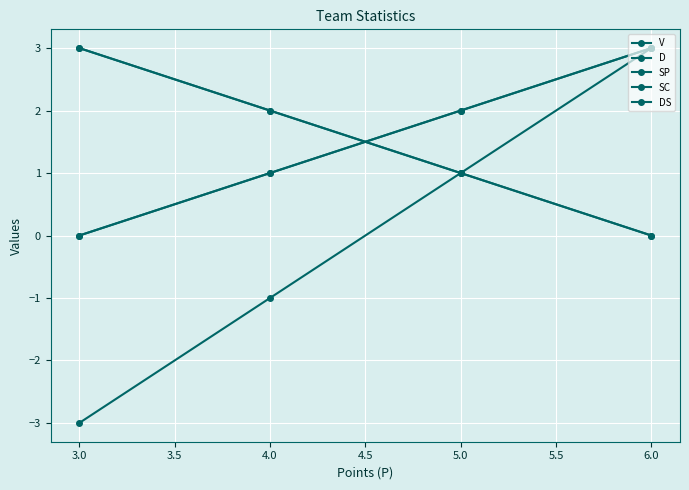

Which series has the largest range (max minus min)?

DS